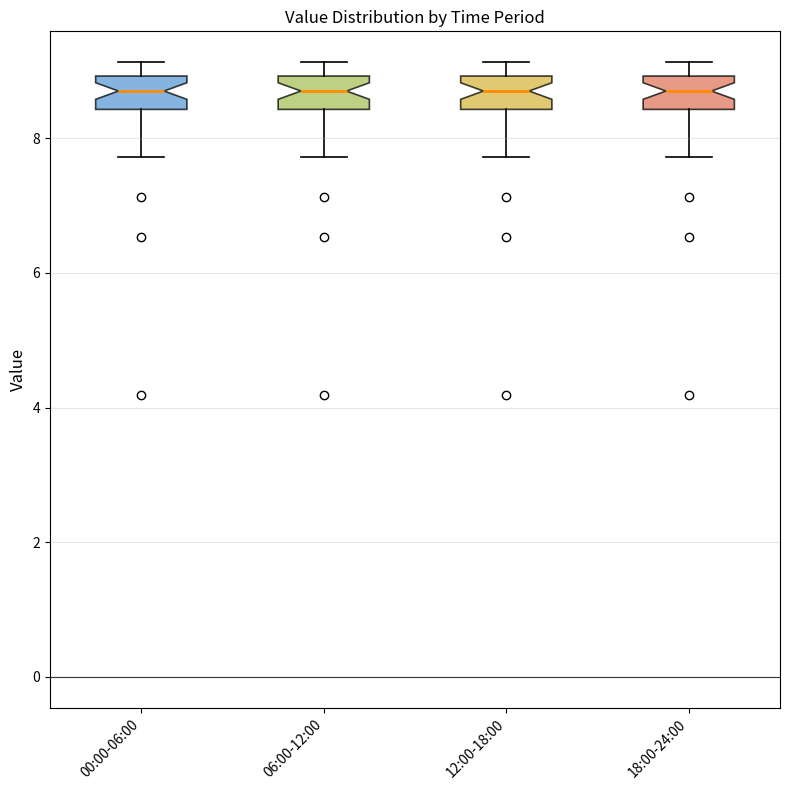

Where is the lower edge of the box for 18:00-24:00 on the y-axis? The values are not printed on the chart, so give them approximately, as read against the axis.

8.4